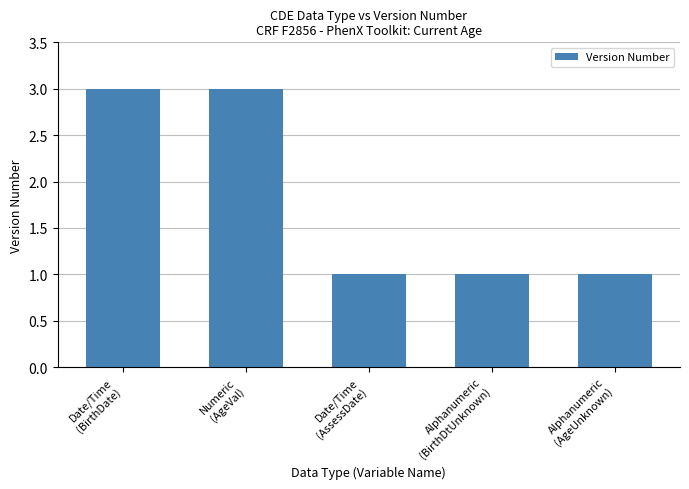

What is the sum of all values?

9